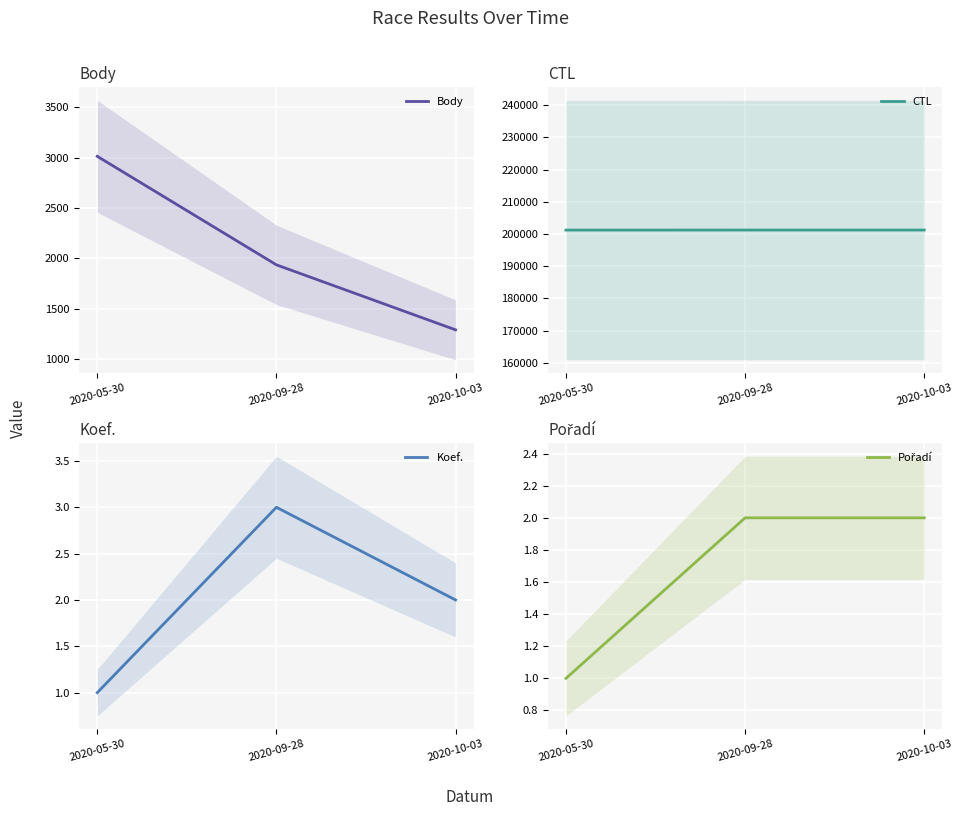

At which category does the chart reach its peak across all series?

2020-10-03